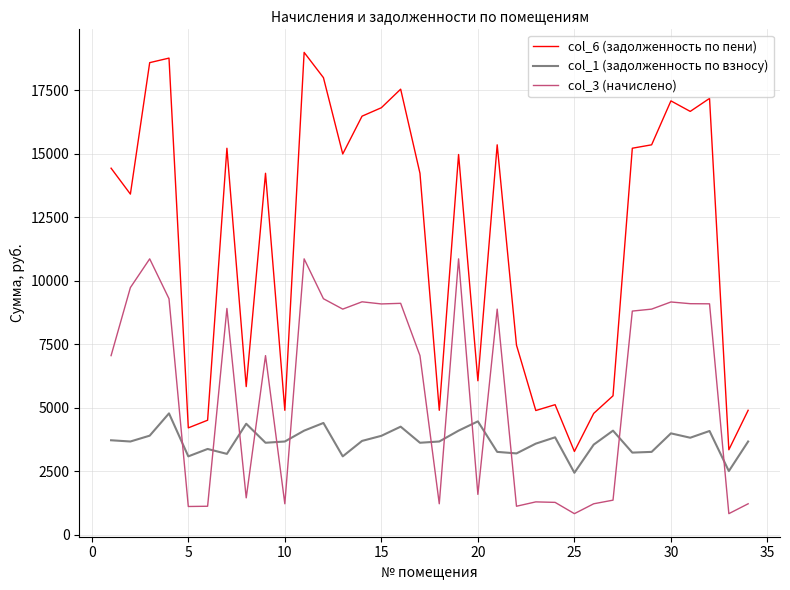

True or false: col_3 (начислено) and col_6 (задолженность по пени) intersect in this chart.

False